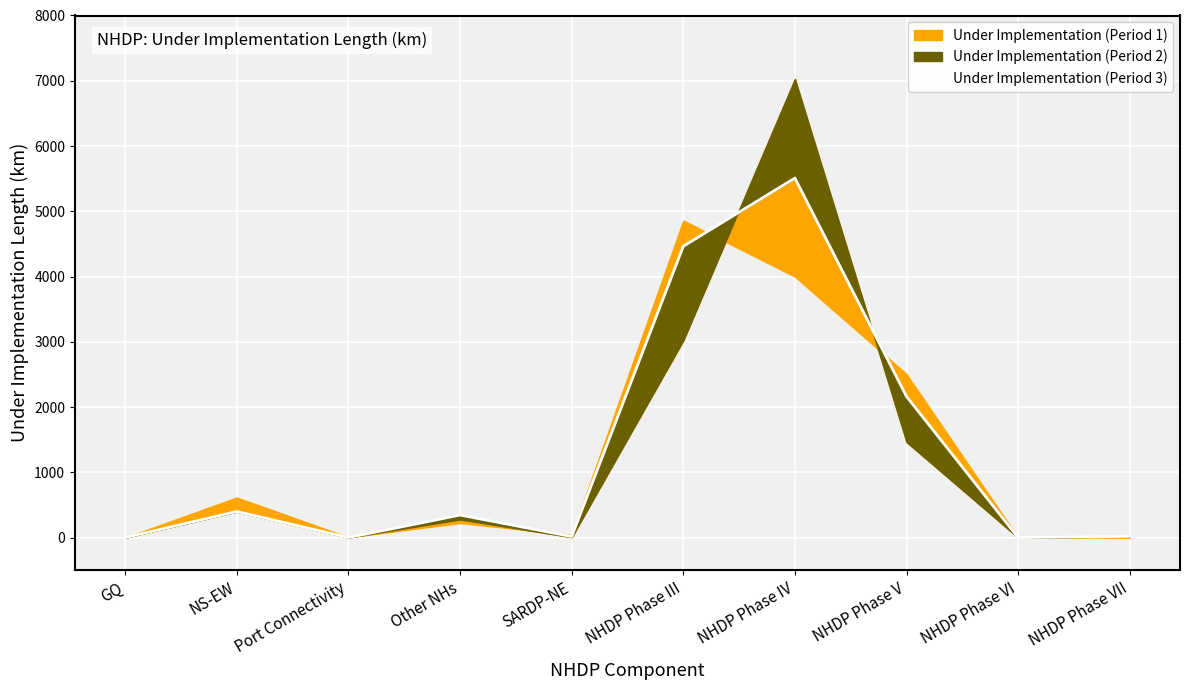

At which category does the chart reach its minimum across all series?

GQ